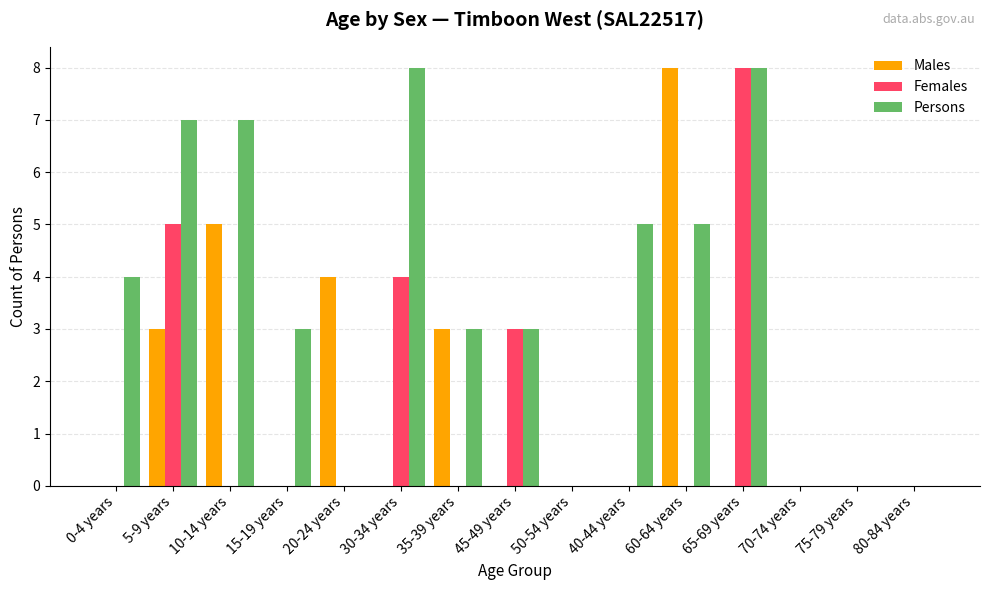

Reading left to right, what are all the values shown in this chart?

Males: 0-4 years=0	5-9 years=3	10-14 years=5	15-19 years=0	20-24 years=4	30-34 years=0	35-39 years=3	45-49 years=0	50-54 years=0	40-44 years=0	60-64 years=8	65-69 years=0	70-74 years=0	75-79 years=0	80-84 years=0
Females: 0-4 years=0	5-9 years=5	10-14 years=0	15-19 years=0	20-24 years=0	30-34 years=4	35-39 years=0	45-49 years=3	50-54 years=0	40-44 years=0	60-64 years=0	65-69 years=8	70-74 years=0	75-79 years=0	80-84 years=0
Persons: 0-4 years=4	5-9 years=7	10-14 years=7	15-19 years=3	20-24 years=0	30-34 years=8	35-39 years=3	45-49 years=3	50-54 years=0	40-44 years=5	60-64 years=5	65-69 years=8	70-74 years=0	75-79 years=0	80-84 years=0